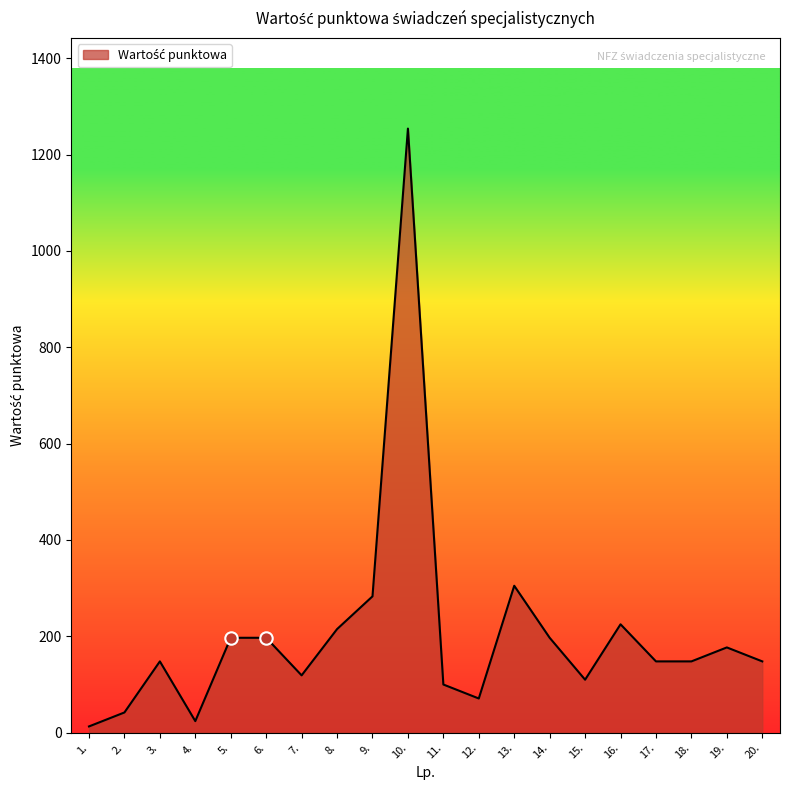

What is the ratio of the value at 17. to the value at 14.?

0.8